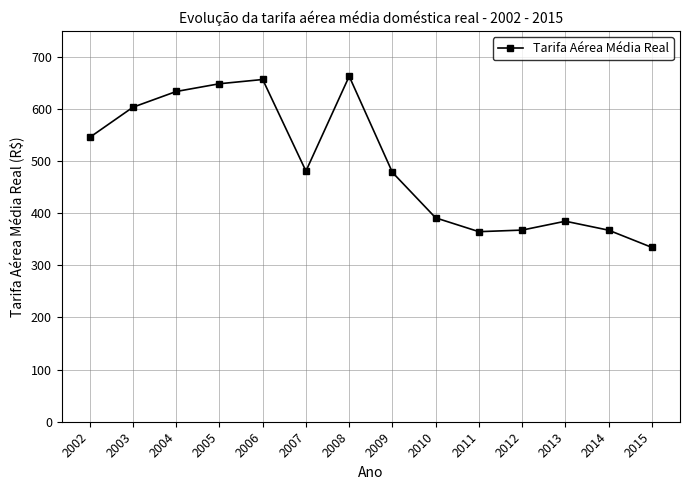

What is the difference between the second highest and minimum values?

322.2